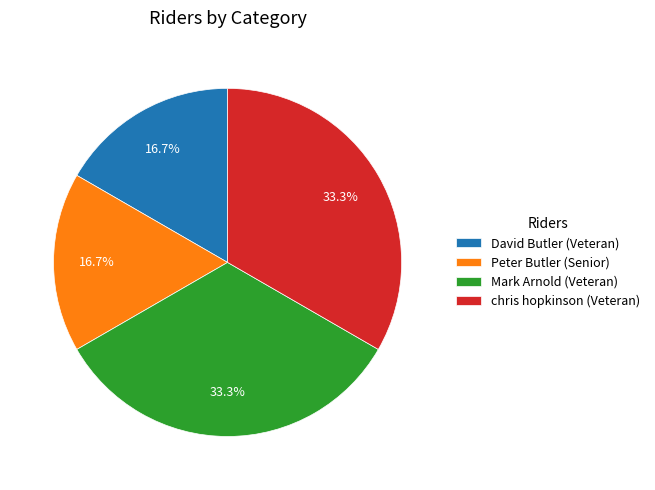

To the nearest percent, what is the difference between the largest and smallest slice percentages?

17%